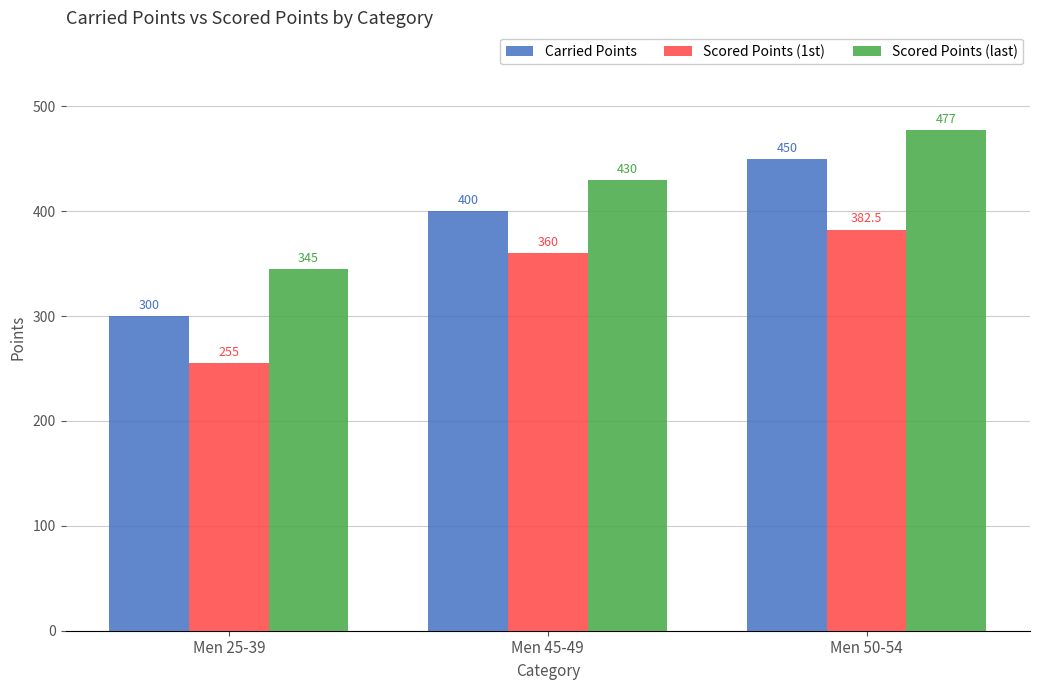

Which category has the lowest value in the Carried Points series?

Men 25-39